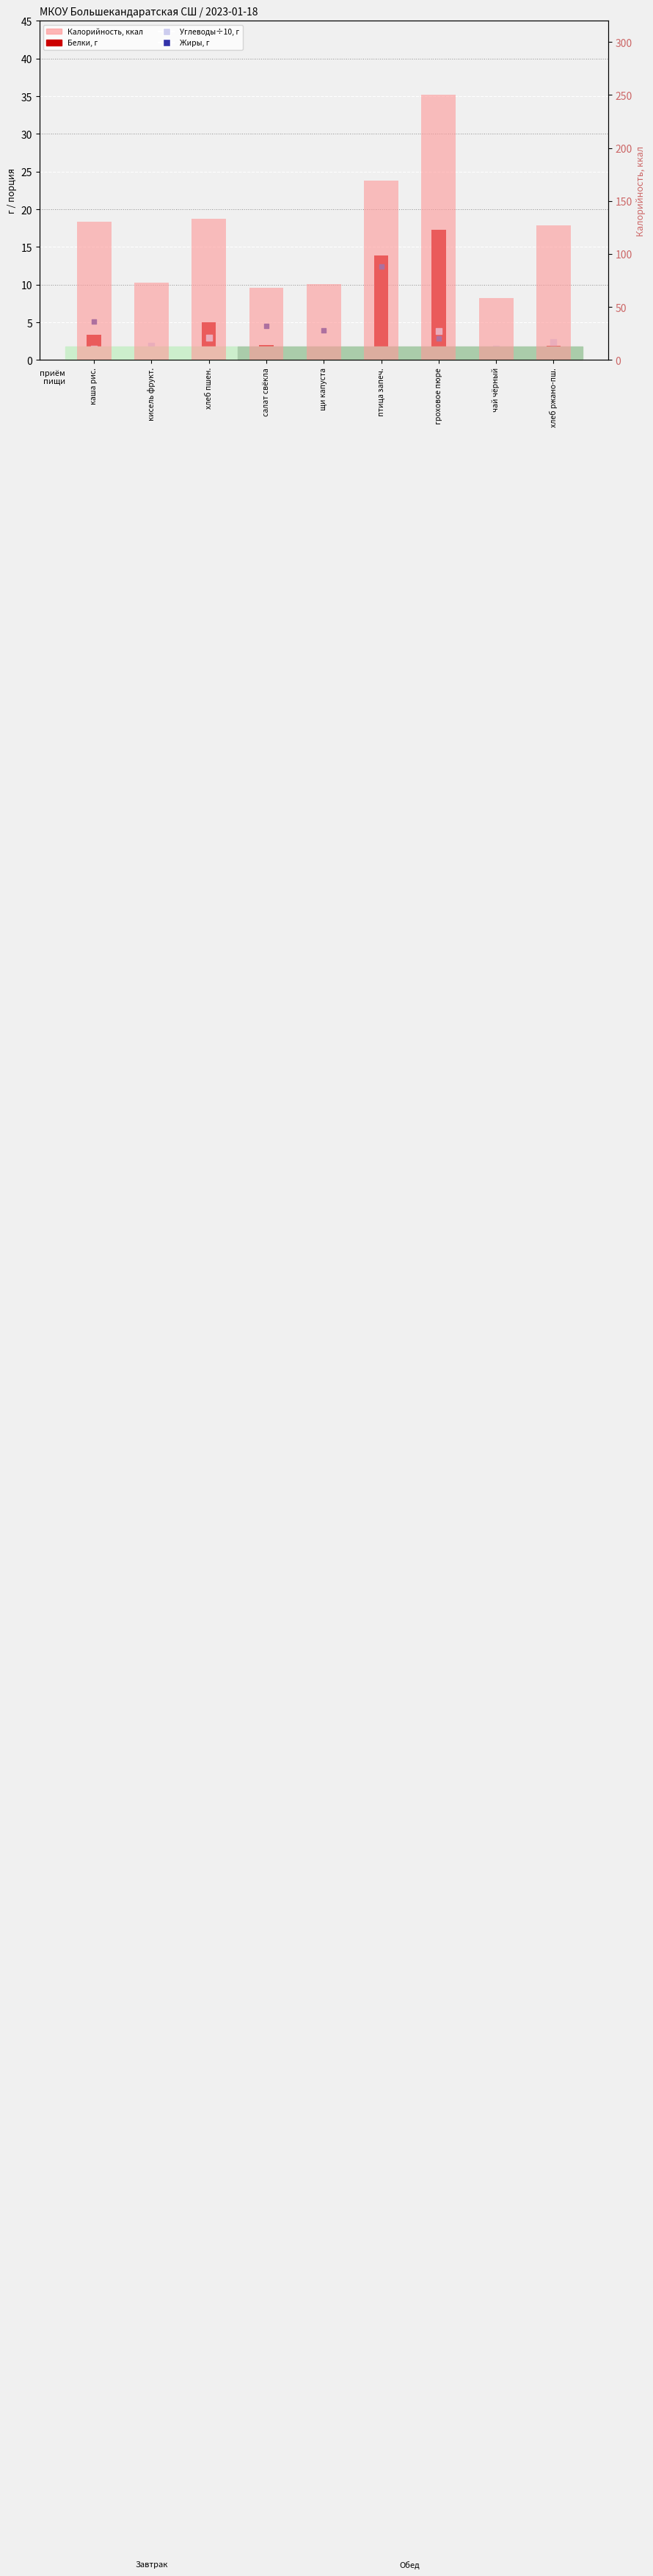

Which series reaches the maximum Y coordinate?

Калорийность